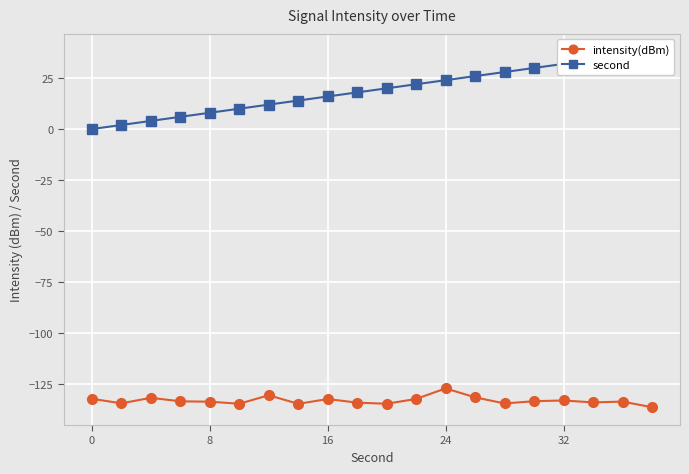

What are all the series names shown in the legend?

intensity(dBm), second